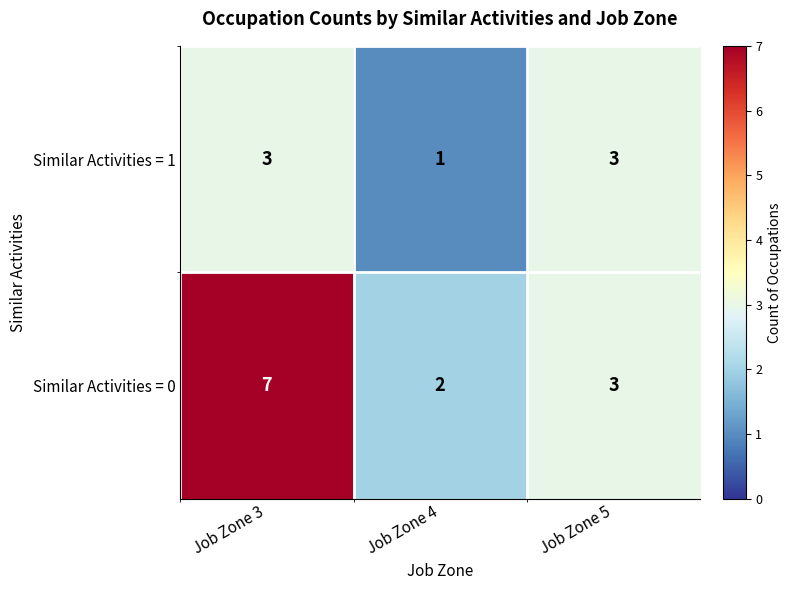

Rank the series by their maximum value, from highest to lowest.

Similar Activities = 0, Similar Activities = 1